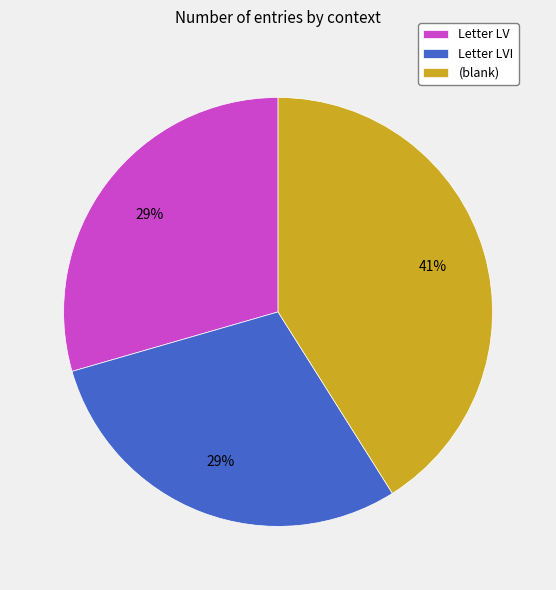

Do (blank) and Letter LV together represent more than half of the pie?

Yes